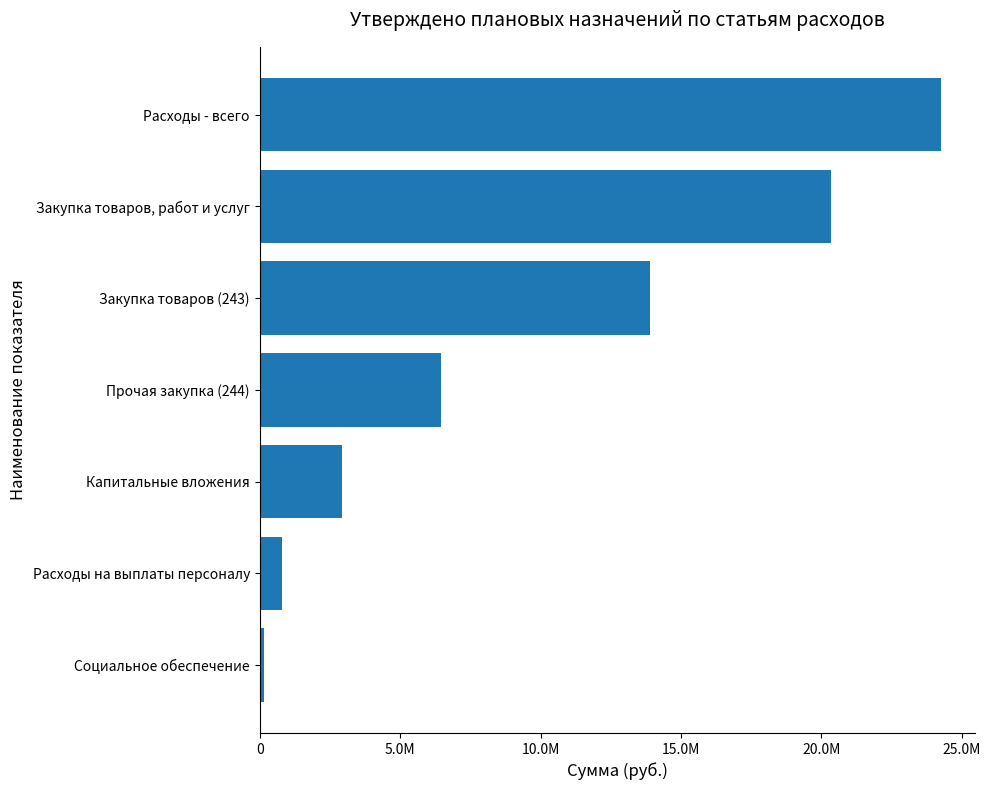

Does the chart contain any negative values?

No